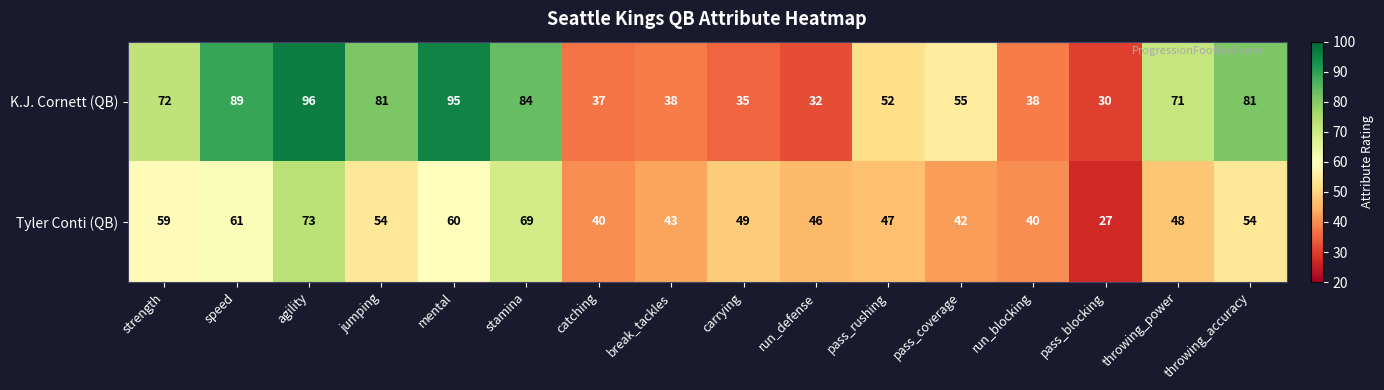

At which category does the chart reach its peak across all series?

agility